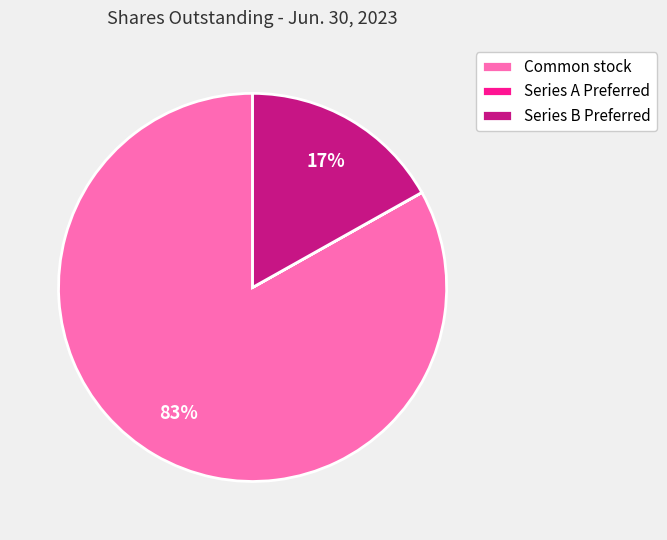

The Series B Preferred slice represents 17% of the pie. True or false?

True